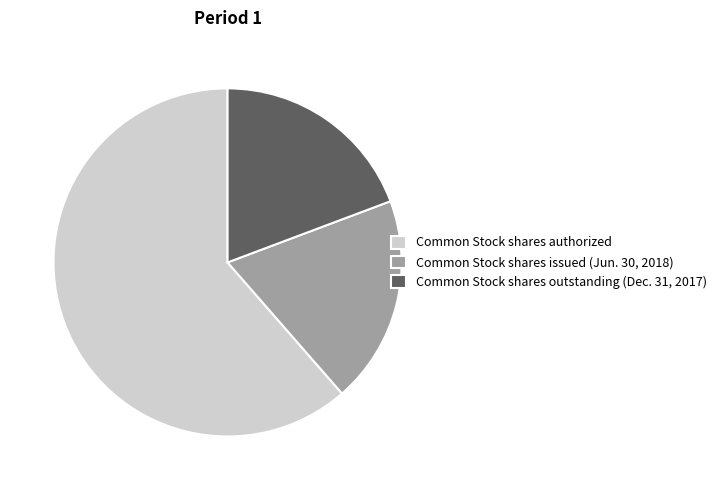

How many slices are in this pie chart?

3